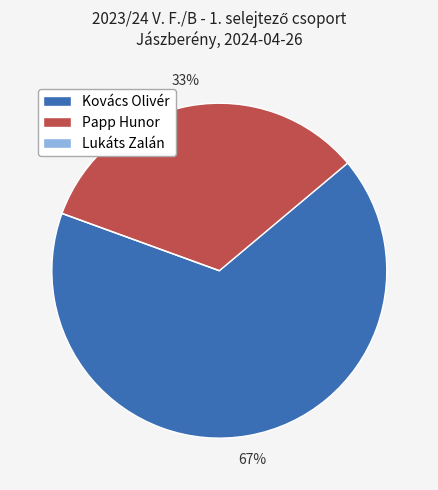

Is it true that Kovács Olivér is 78% of the pie?

False